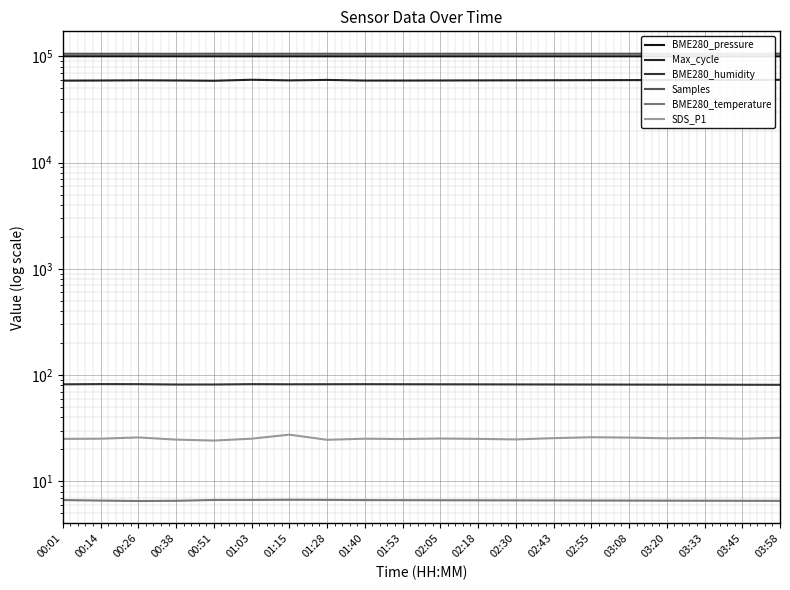

What position from the right is 01:28?

13